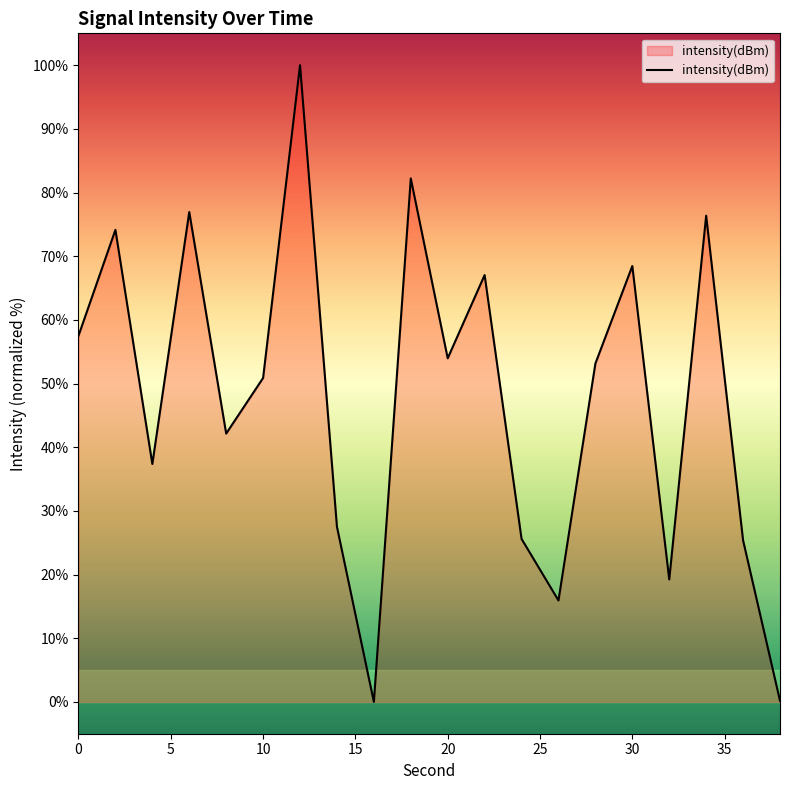

What is the greatest value displayed?

100.0